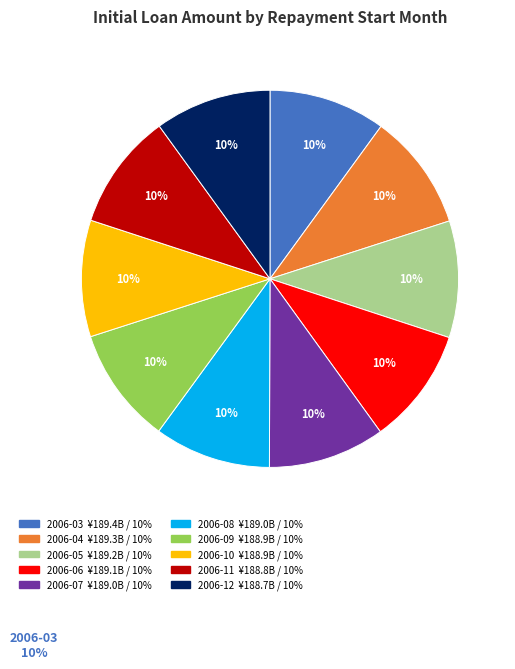

Does any single category account for the majority?

No